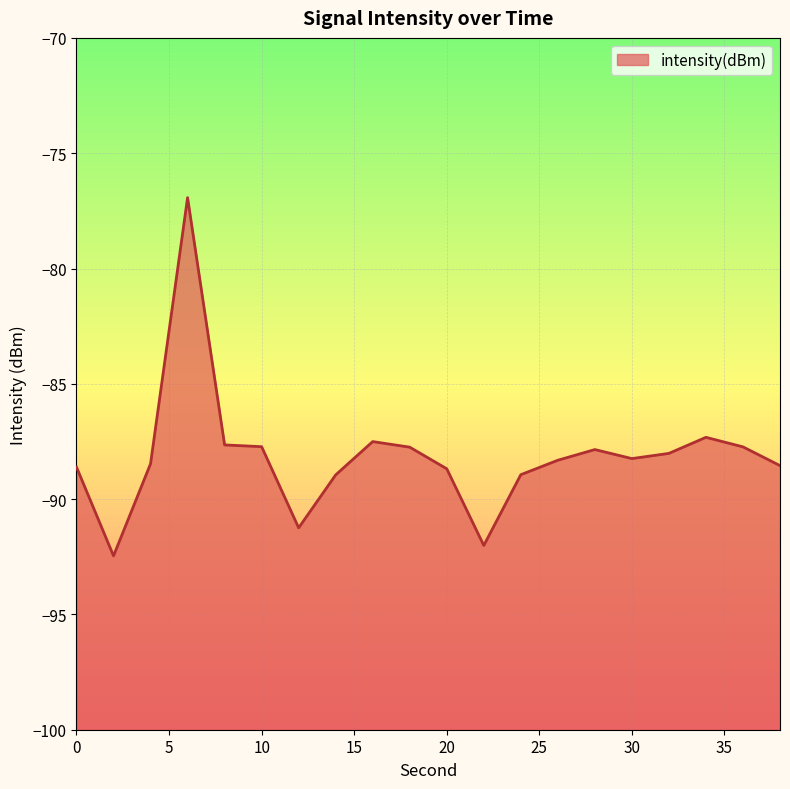

How many values exceed -88?

8